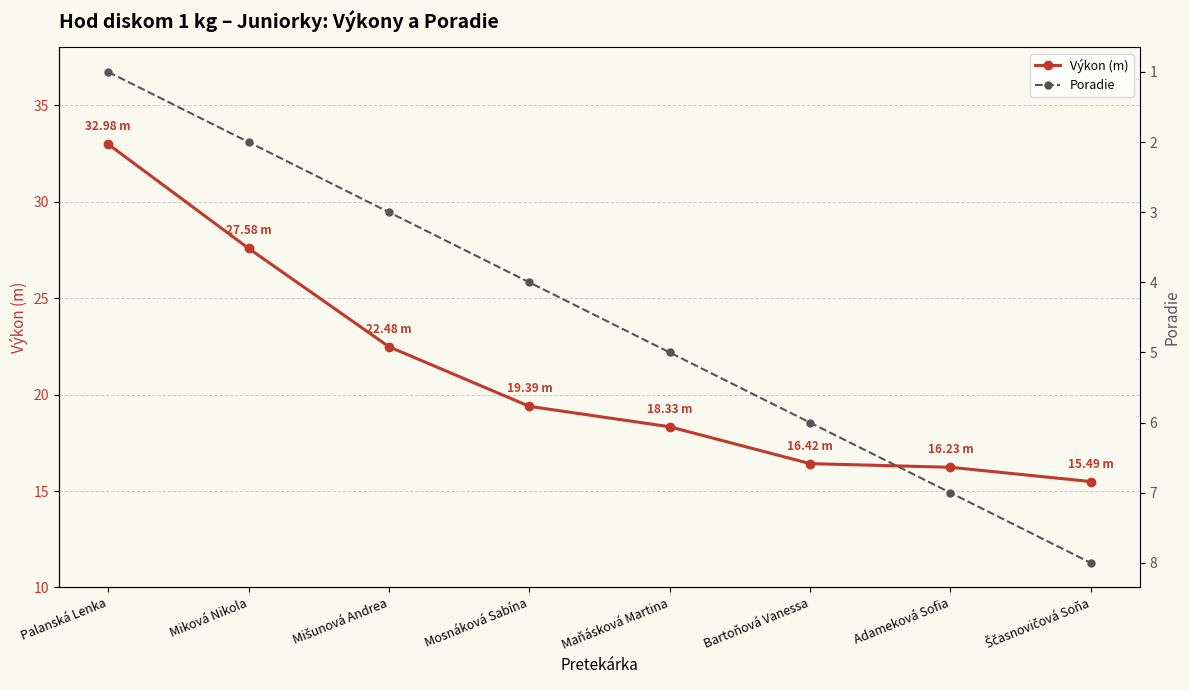

List the series in order of their overall mean, highest first.

Výkon (m), Poradie